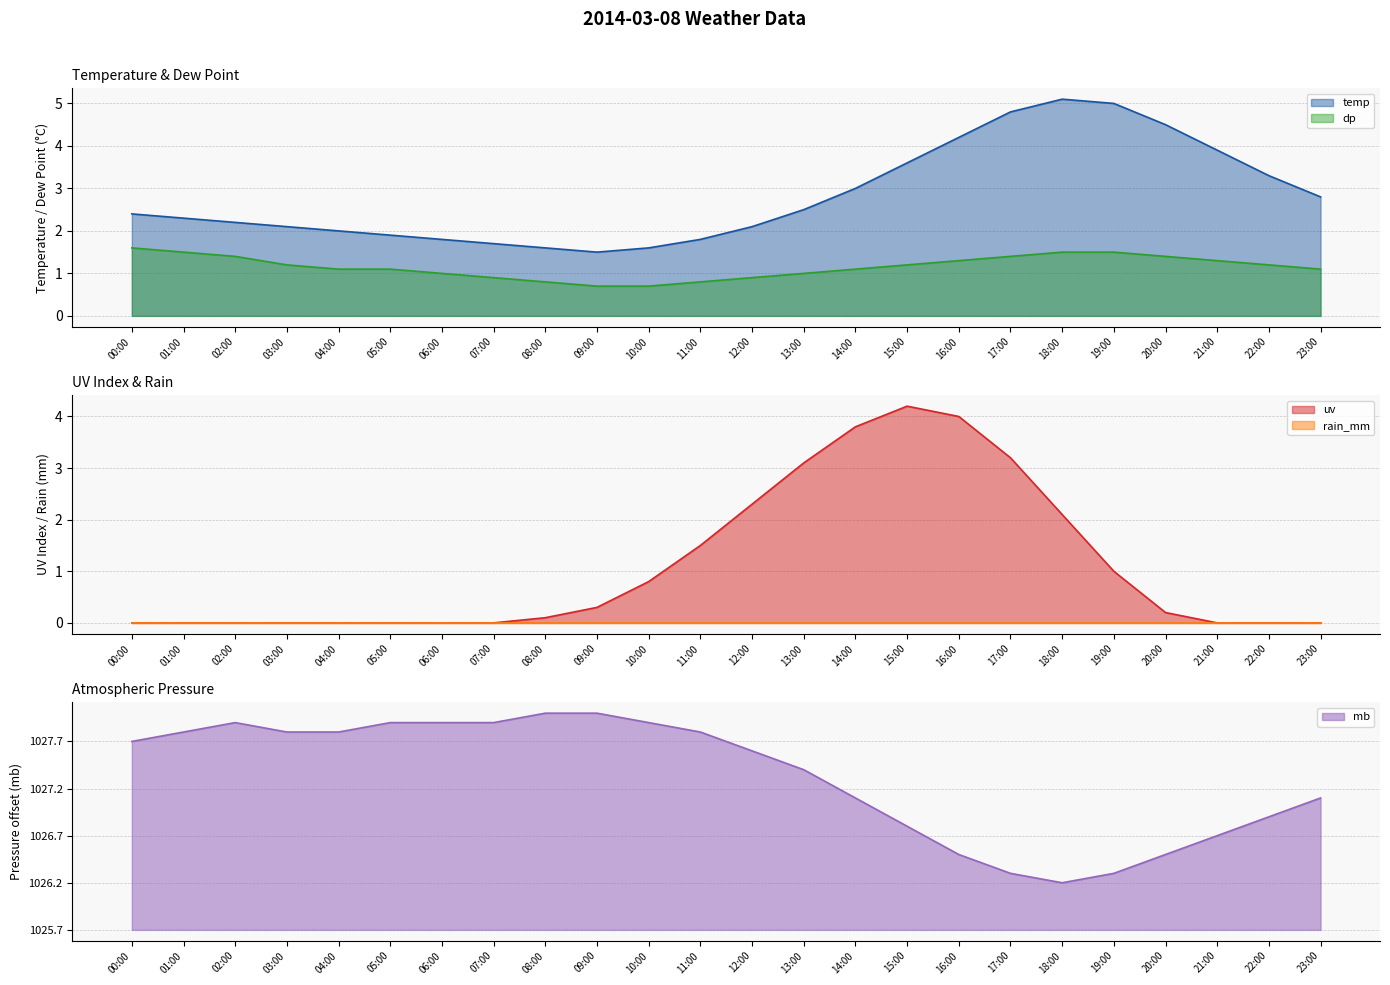

At which category does the chart reach its peak across all series?

18:00